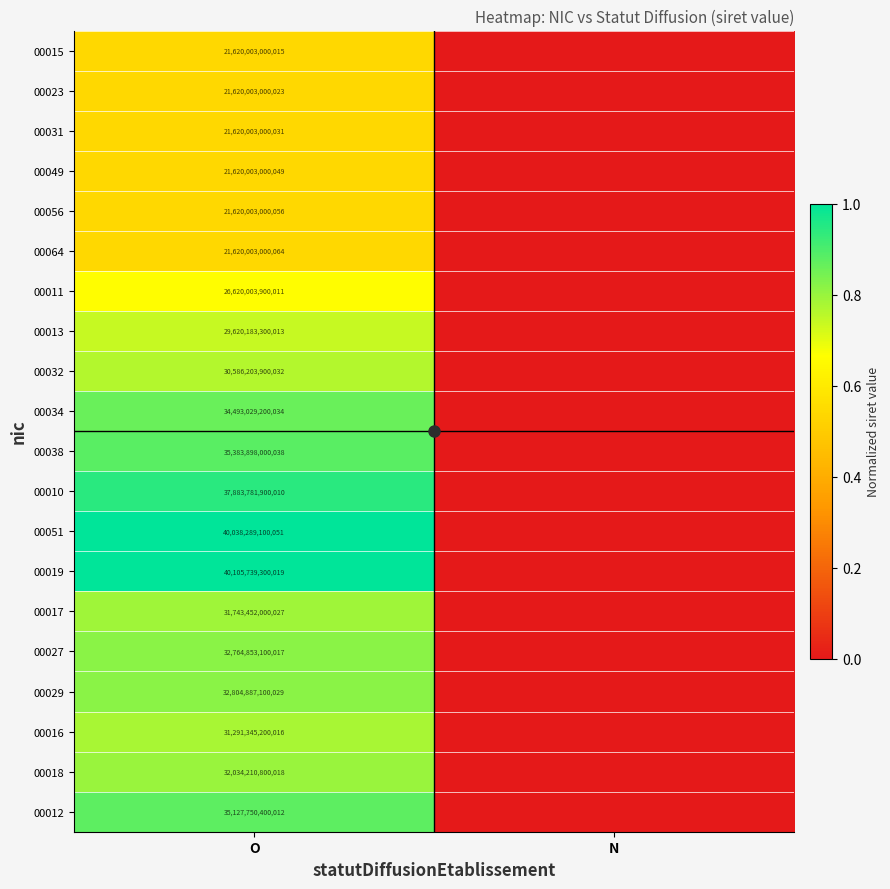

How many values in the 00011 series exceed 0?

1